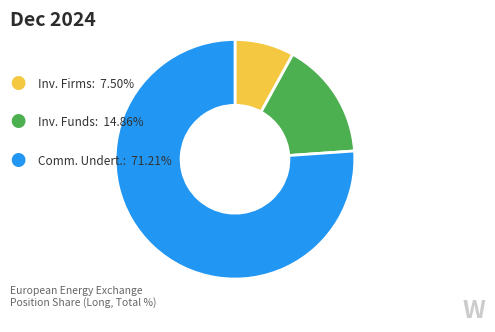

Does any single category account for the majority?

Yes